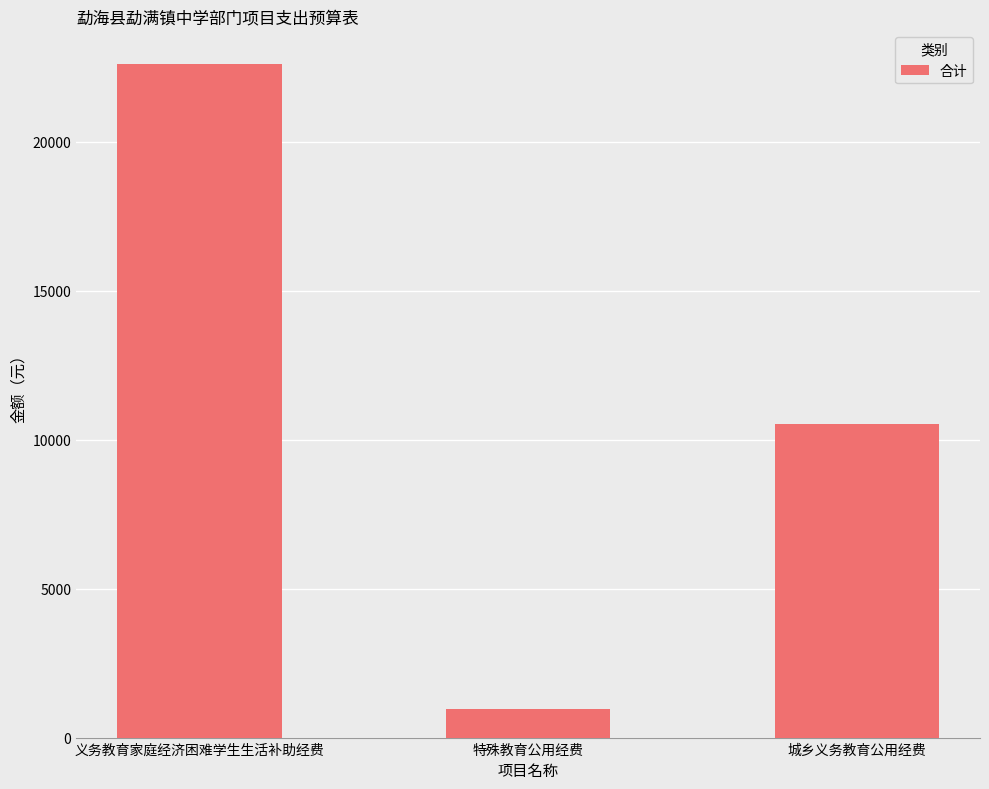

What is the value of the 3rd bar from the left?

10543.5